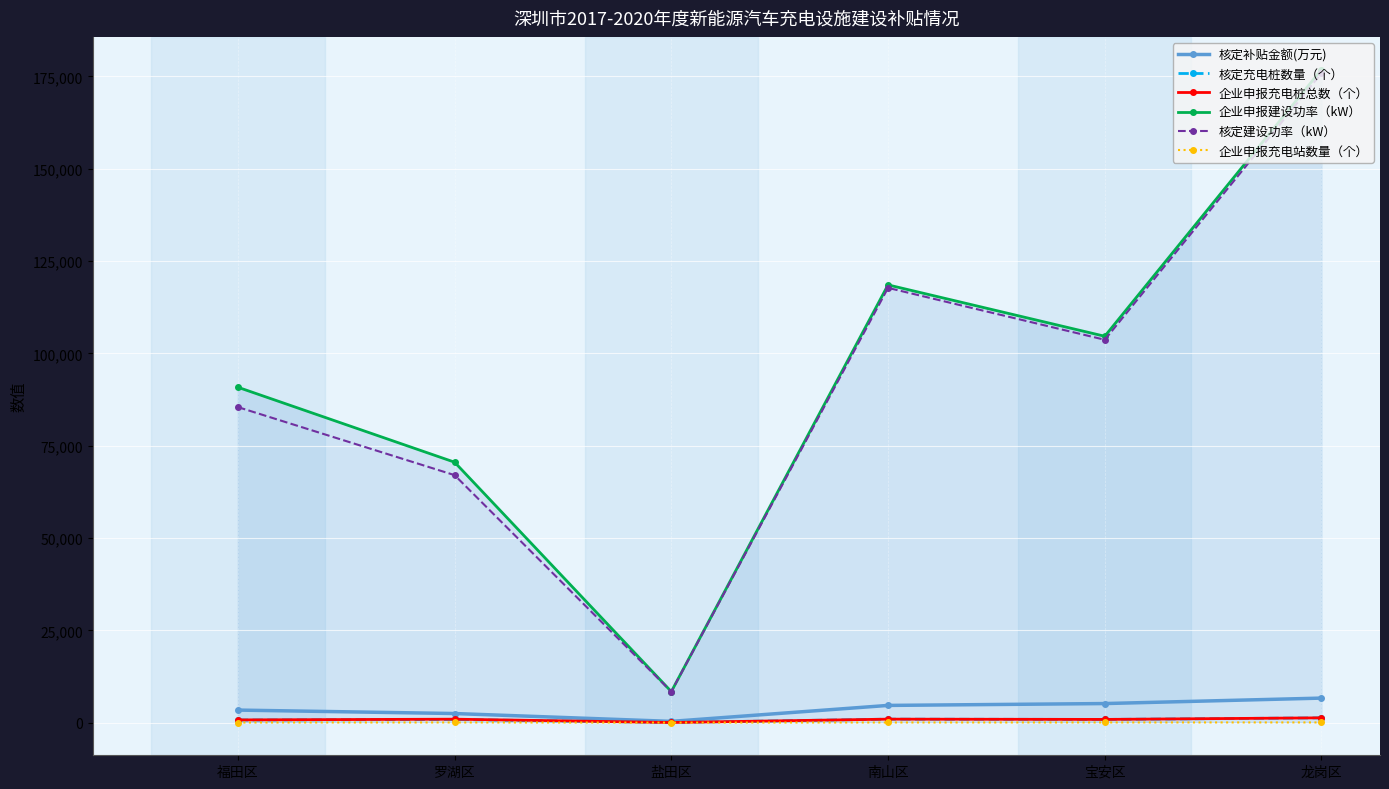

Reading left to right, what are all the values shown in this chart?

核定补贴金额(万元): 福田区=3396.6	罗湖区=2463.3	盐田区=336.0	南山区=4660.6	宝安区=5164.0	龙岗区=6641.1
核定充电桩数量（个）: 福田区=705.0	罗湖区=847.0	盐田区=35.0	南山区=940.0	宝安区=863.0	龙岗区=1291.0
企业申报充电桩总数（个）: 福田区=735.0	罗湖区=932.0	盐田区=35.0	南山区=943.0	宝安区=870.0	龙岗区=1297.0
企业申报建设功率（kW）: 福田区=90816.0	罗湖区=70521.0	盐田区=8400.0	南山区=118532.0	宝安区=104620.0	龙岗区=176842.0
核定建设功率（kW）: 福田区=85442.0	罗湖区=67016.0	盐田区=8400.0	南山区=117722.0	宝安区=103670.0	龙岗区=175842.0
企业申报充电站数量（个）: 福田区=31.0	罗湖区=41.0	盐田区=1.0	南山区=35.0	宝安区=43.0	龙岗区=52.0